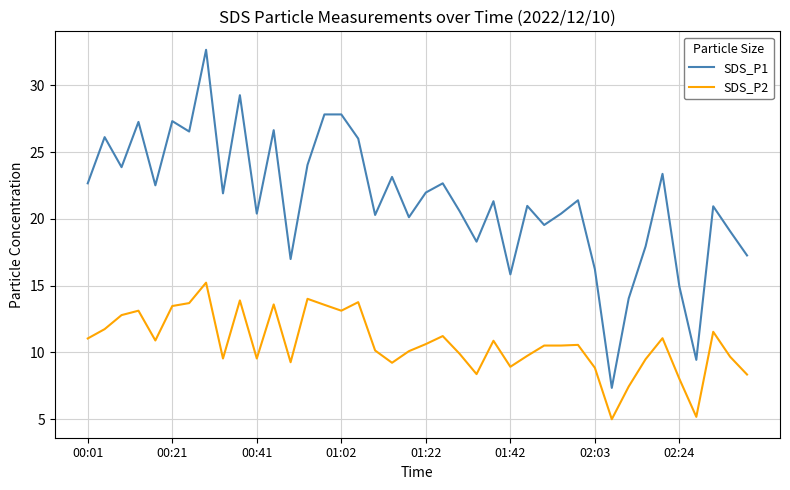

Which series has the largest total across all categories?

SDS_P1